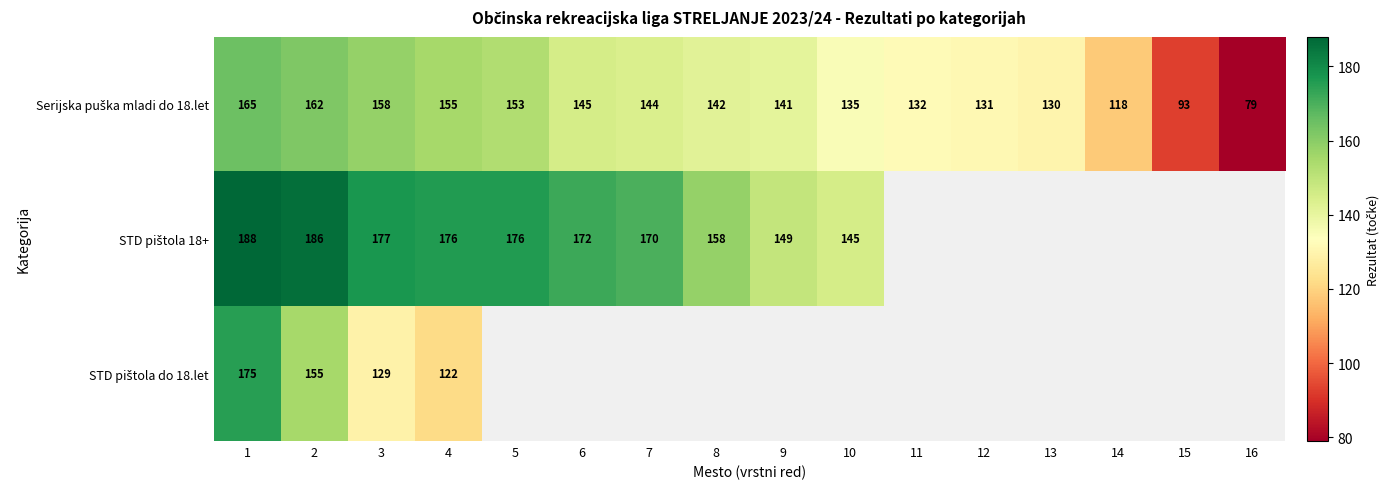

What is the total value across all series at 1?

528